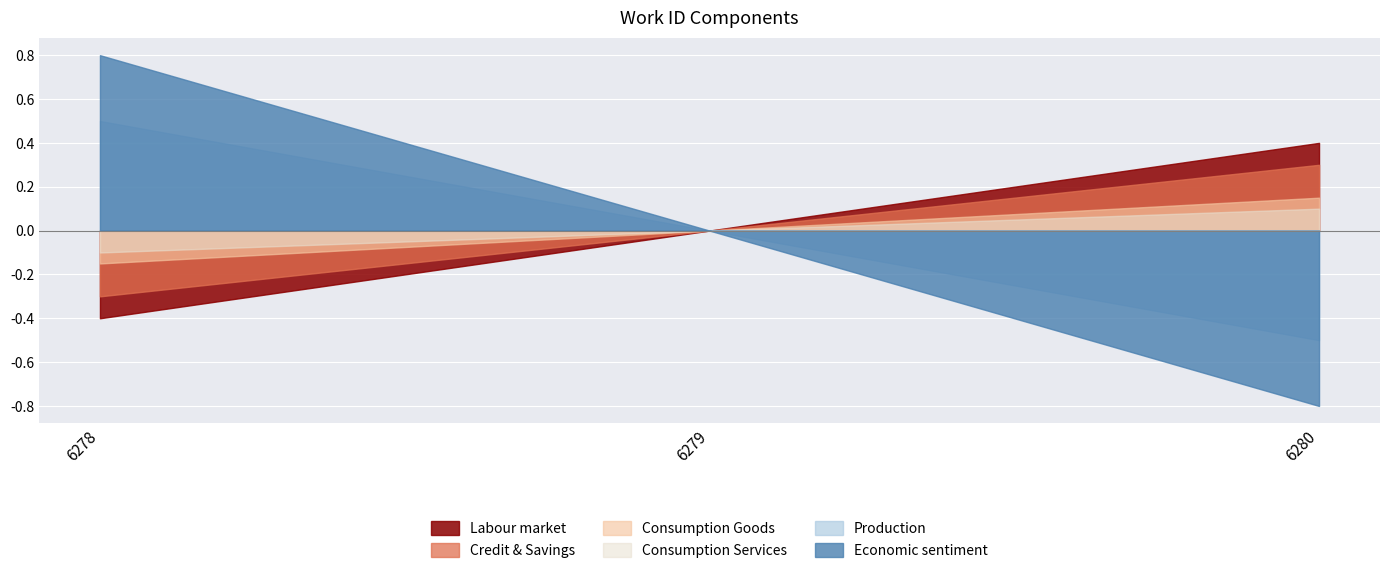

What is the smallest value displayed?

-0.8